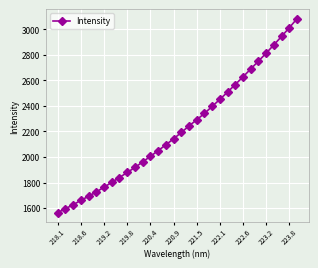

What is the minimum value shown in the chart?

1564.8